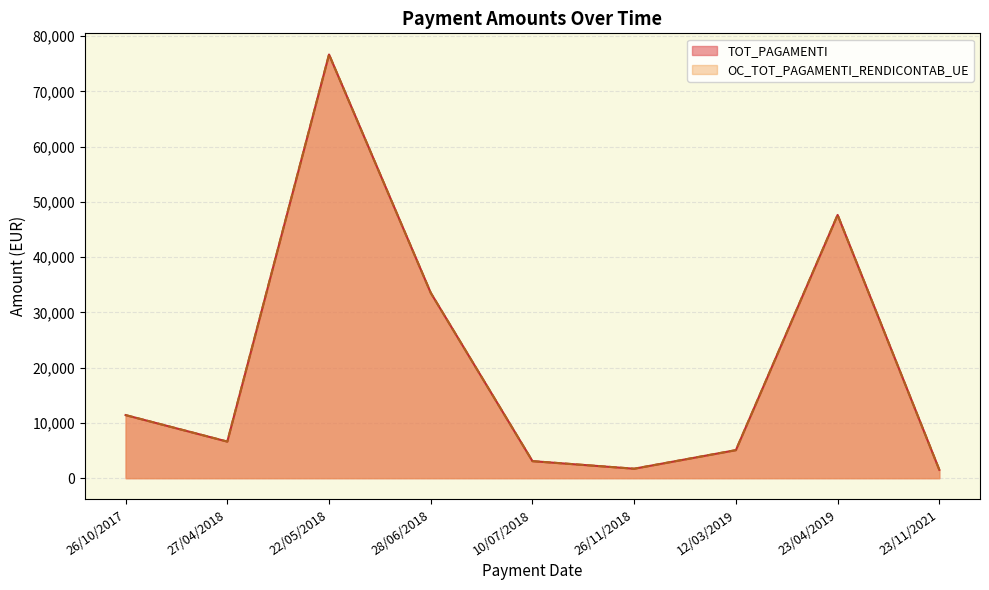

Between 26/10/2017 and 23/11/2021, which series saw the biggest shift?

TOT_PAGAMENTI